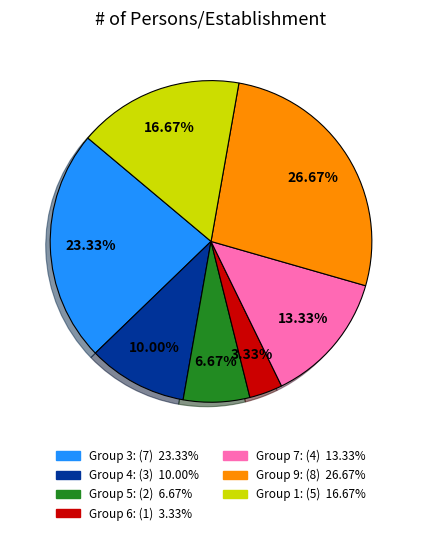

Does any single category account for the majority?

No